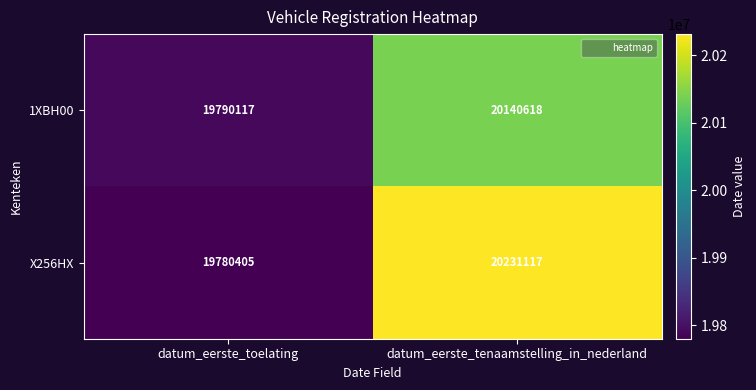

Reading right to left, what are all the values shown in this chart?

1XBH00: 20140618	19790117
X256HX: 20231117	19780405